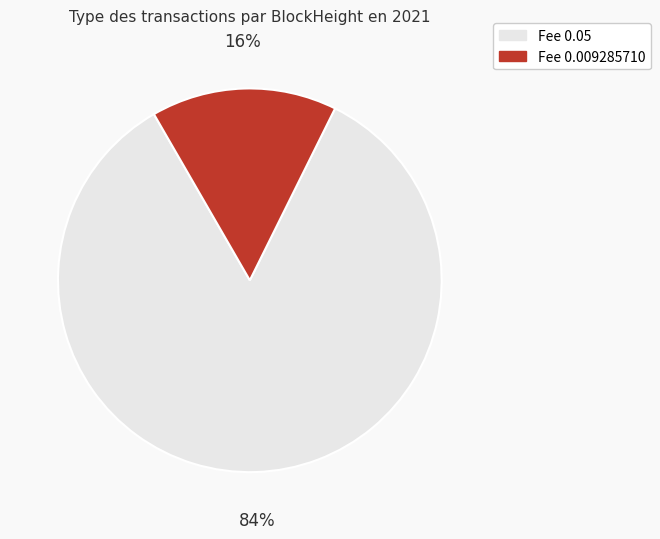

Rank the categories by value from highest to lowest.

Fee 0.05, Fee 0.009285710